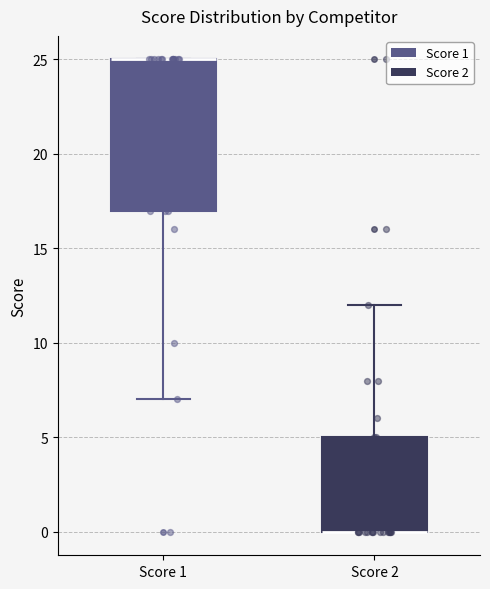

Reading left to right, read every box against the y-axis: the position of its median line, the range the box covers, and the ends of its whiskers. The values are not printed on the chart, so give them approximately, as read against the axis.

Score 1: median 25 (drawn on the box's upper edge), box 17 to 25, whiskers 7 to 25
Score 2: median 0 (drawn on the box's lower edge), box 0 to 5, whiskers 0 to 12